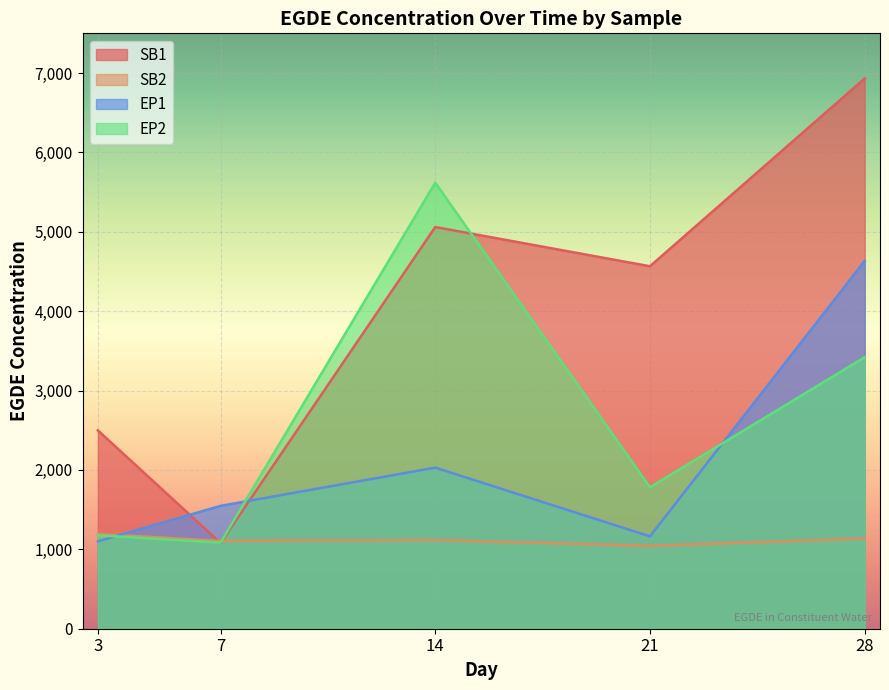

Which series has the largest total across all categories?

SB1